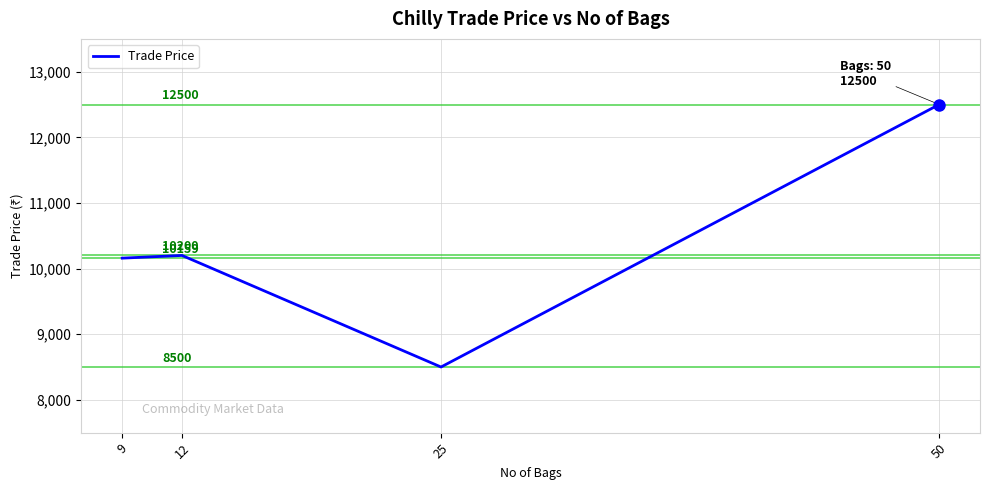

True or false: there are more than 2 points higher than both neighbors.

False